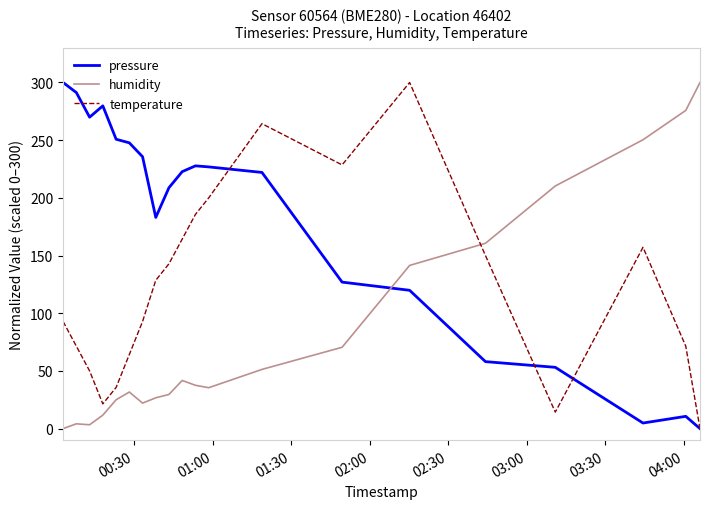

What is the difference between the second highest and second lowest values in the temperature series?

250.0